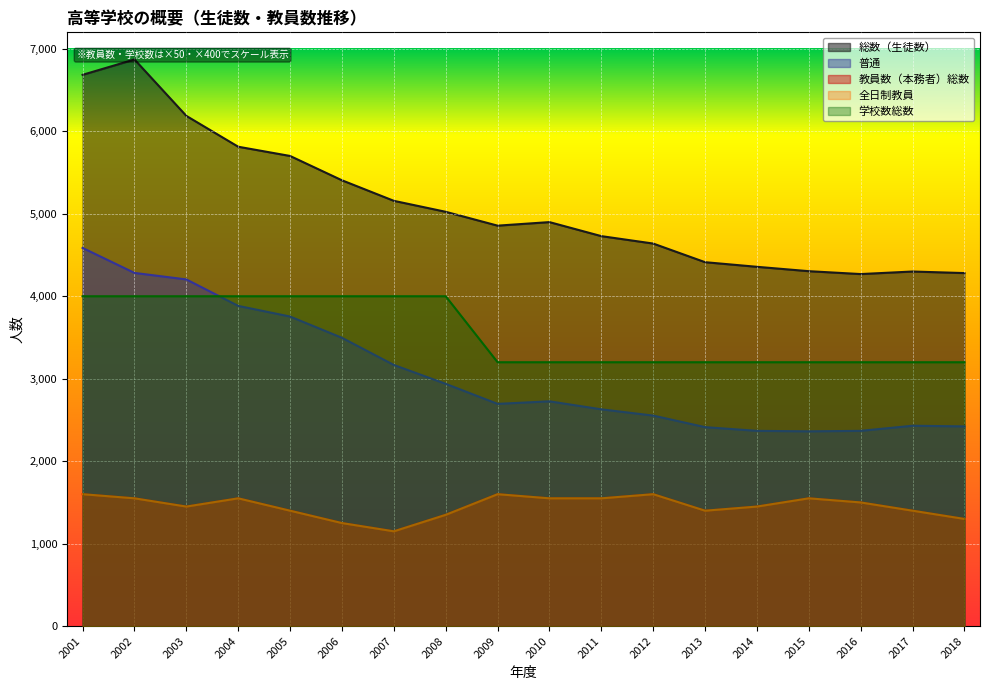

Between 2013 and 2017, which is larger?

2013